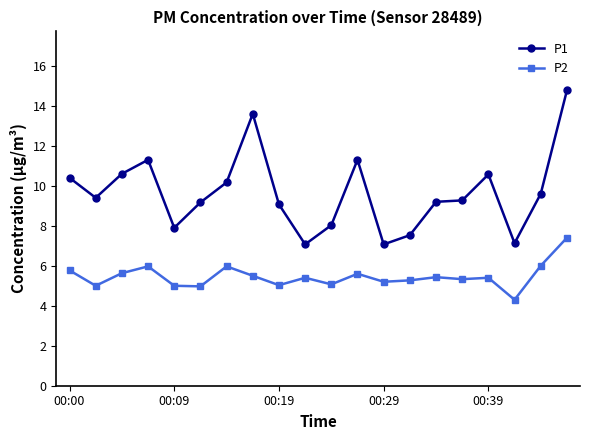

True or false: P1 and P2 intersect in this chart.

False